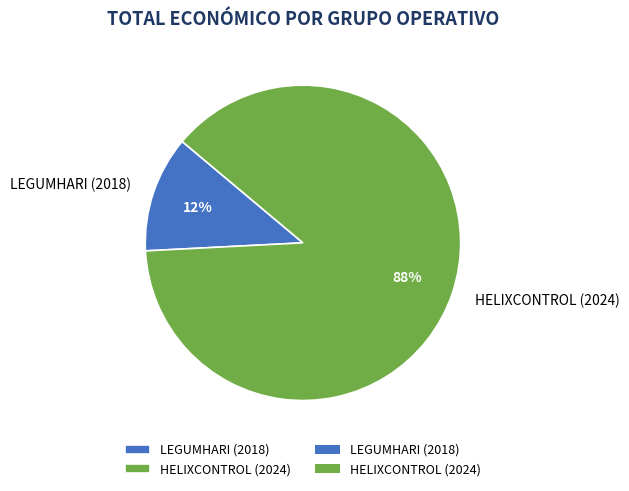

How many segments does this pie chart have?

2